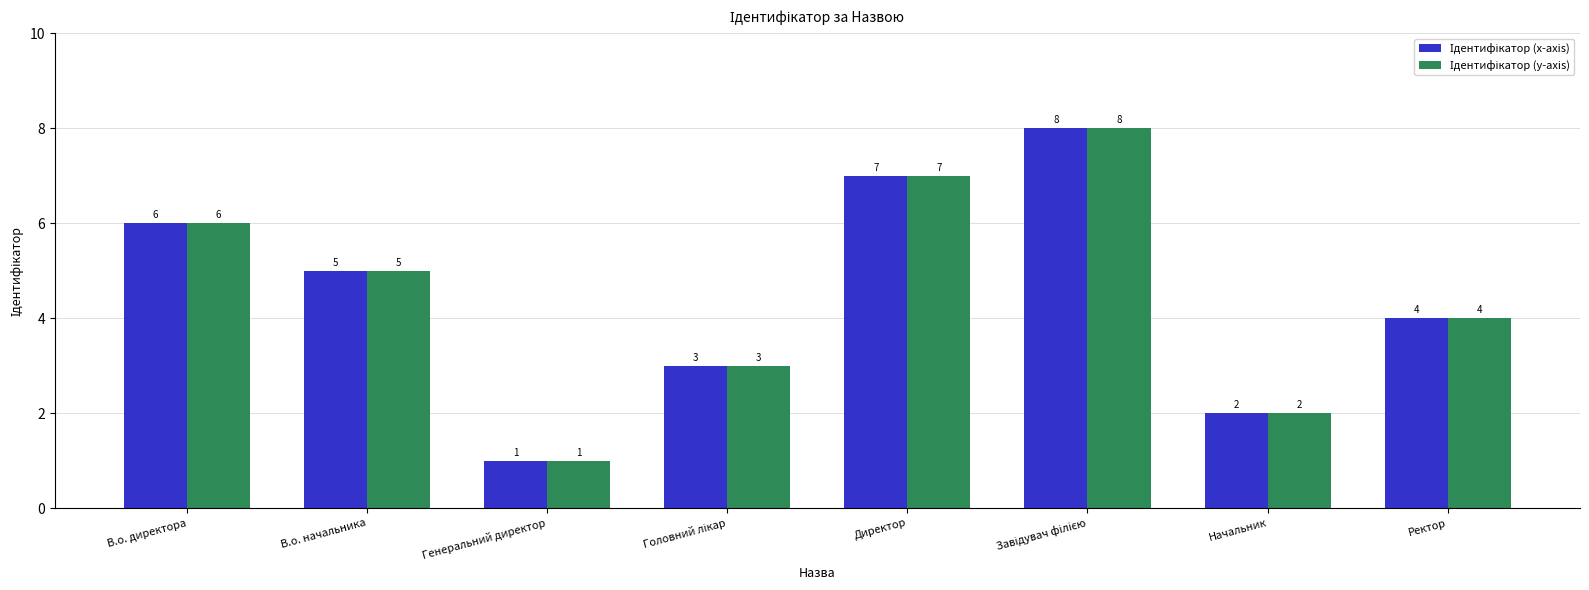

What is the total value across all series at Начальник?

4